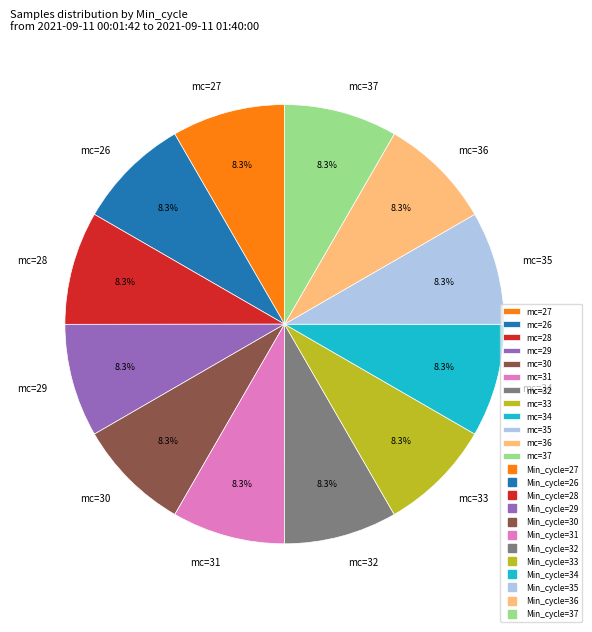

Does any single category account for the majority?

No